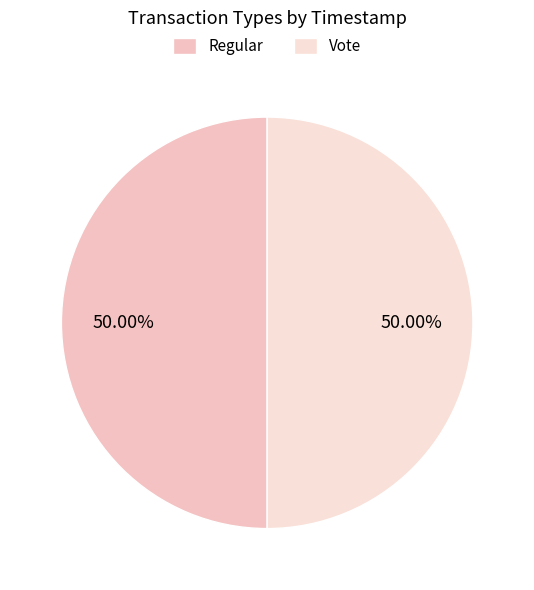

What portion of the pie excludes Vote?

50.0%